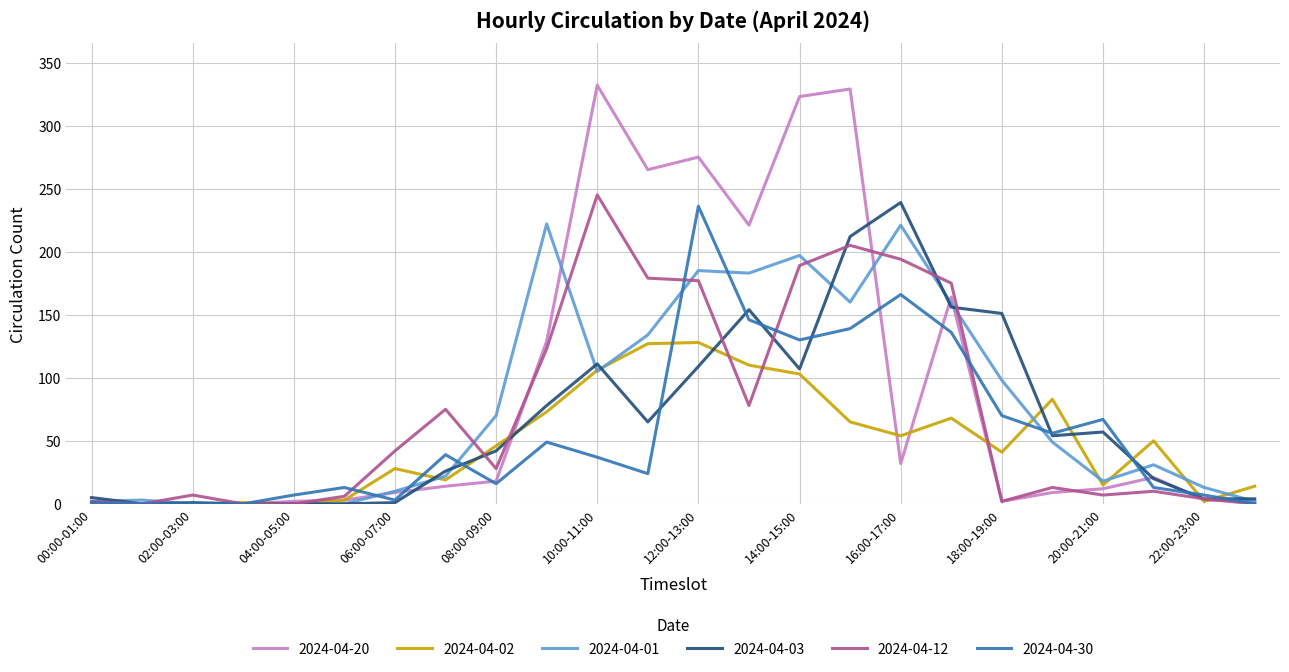

Which series has the widest spread of values?

2024-04-20